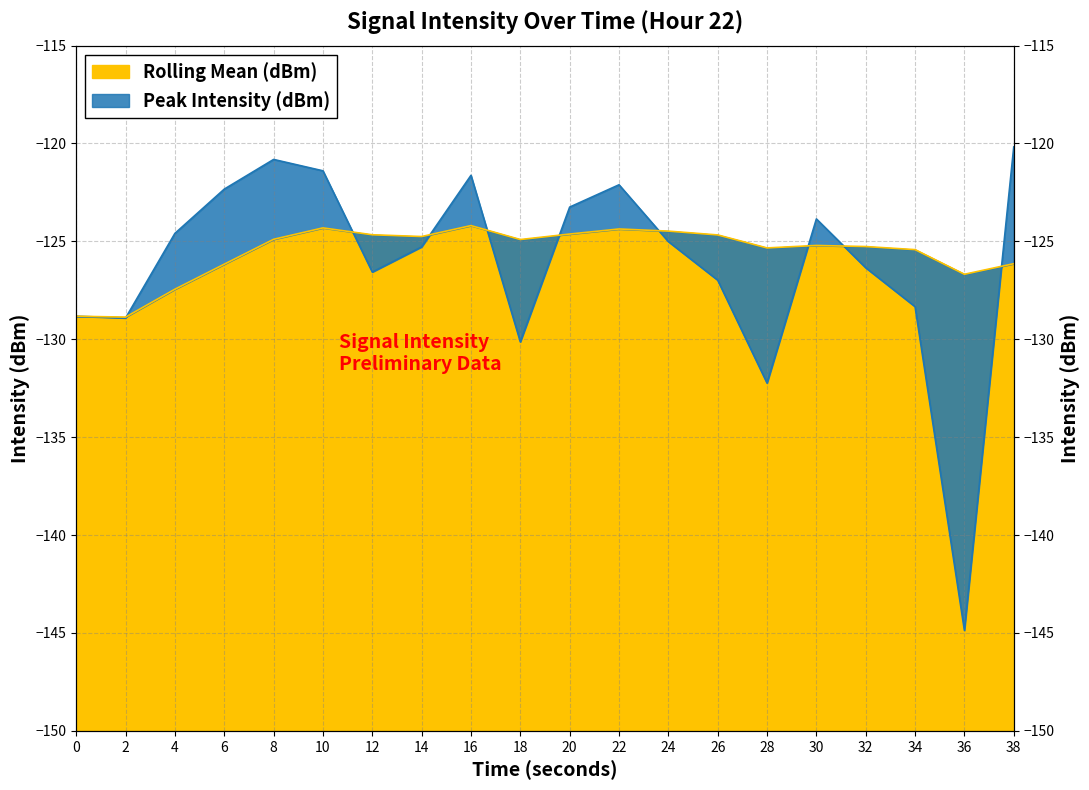

True or false: Peak Intensity (dBm) and Rolling Mean (dBm) intersect in this chart.

True